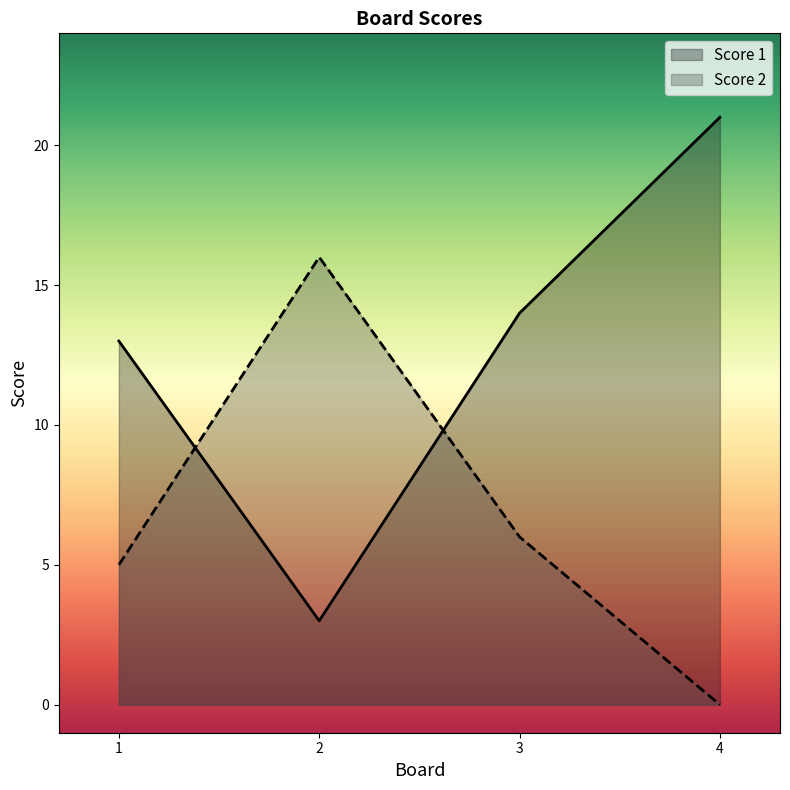

What are all the series names shown in the legend?

Score 1, Score 2